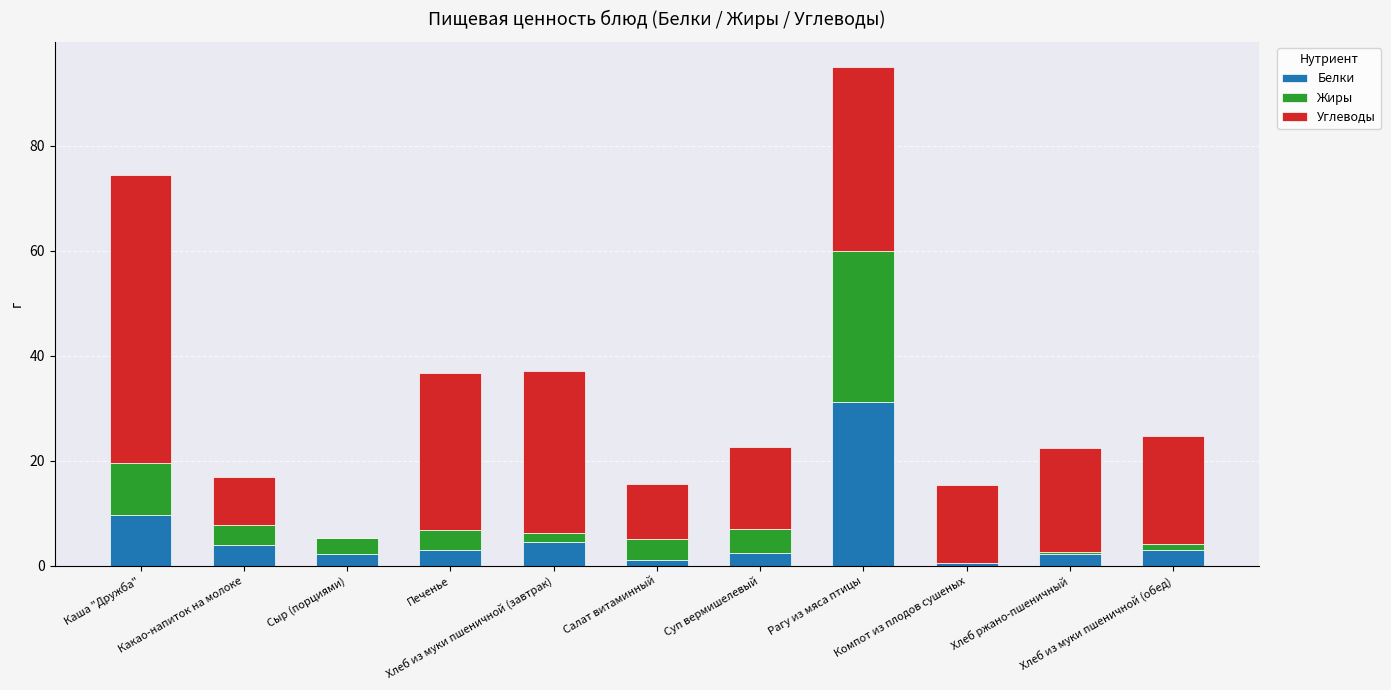

How many distinct data groups are displayed?

3